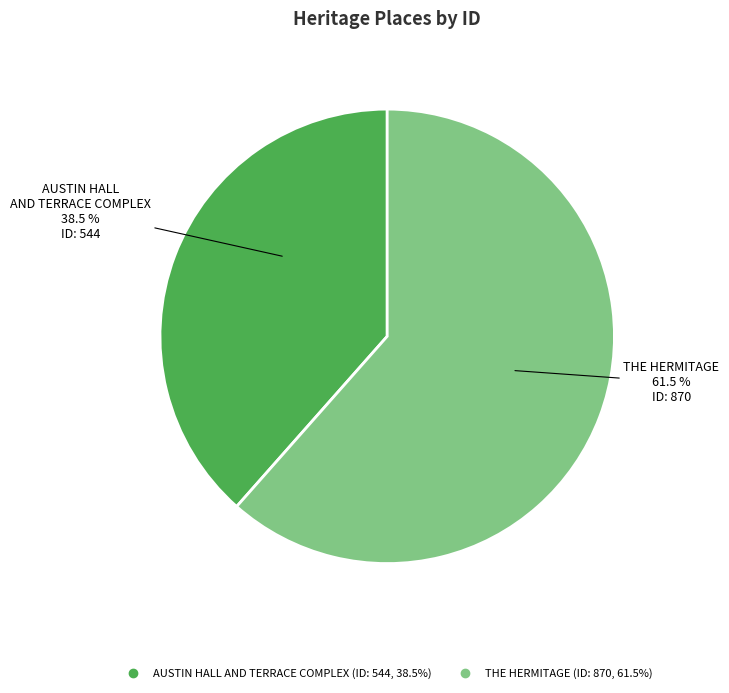

The THE HERMITAGE slice represents 51% of the pie. True or false?

False